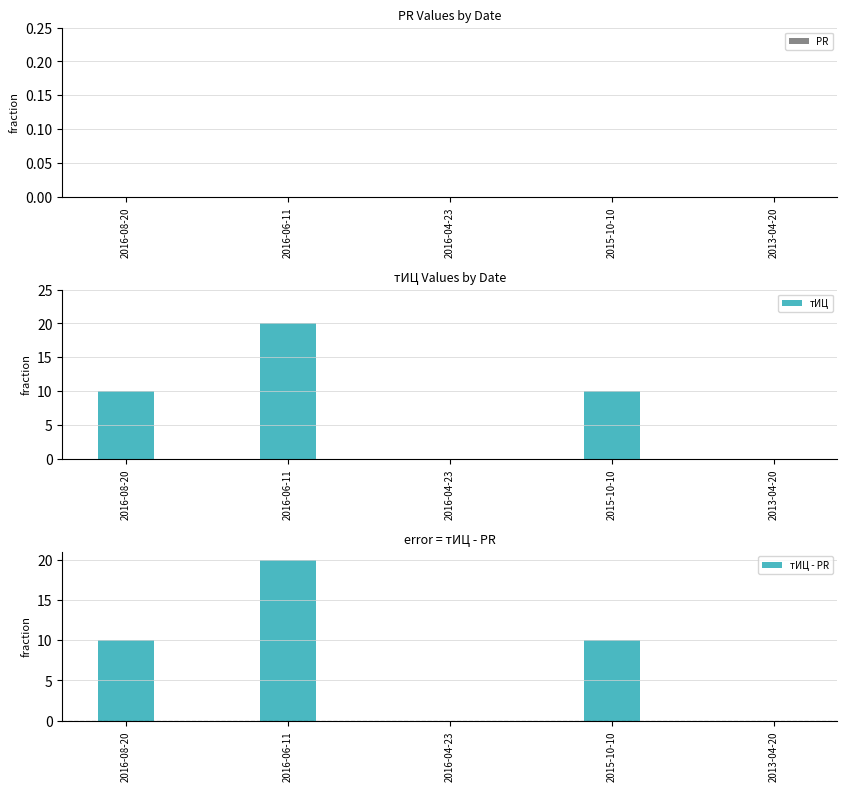

List the labels in order of тИЦ - PR value, largest first.

2016-06-11, 2016-08-20, 2015-10-10, 2016-04-23, 2013-04-20